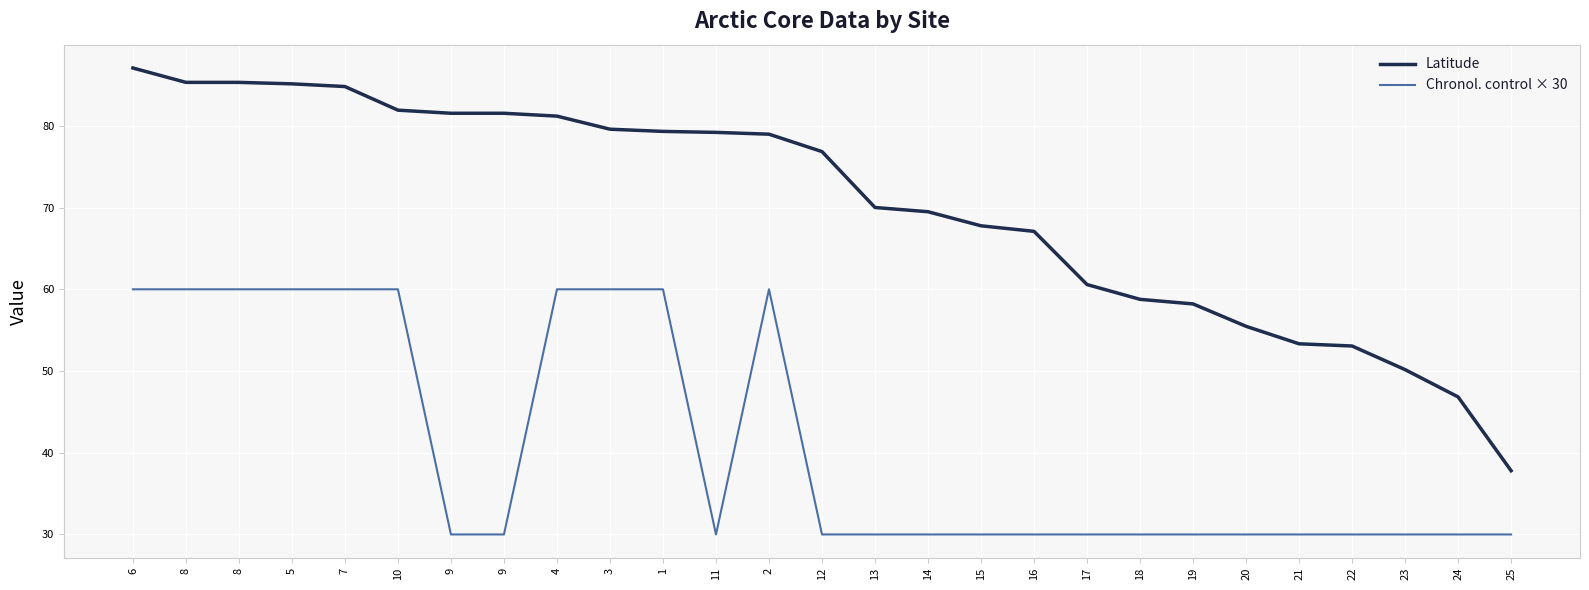

How many lines are shown in the chart?

2